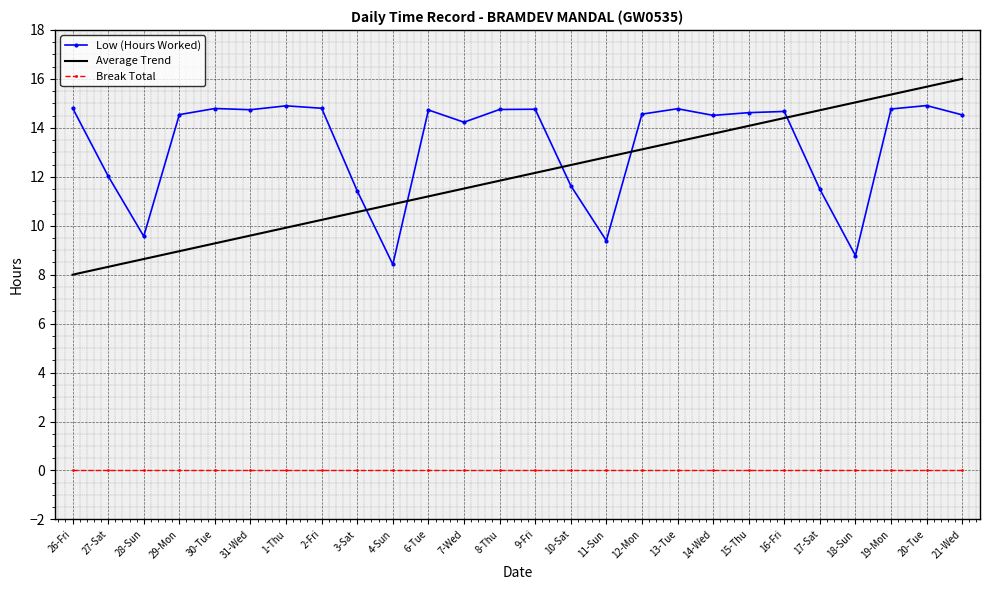

Rank the series at 4-Sun from lowest to highest value.

Break Total, Low (Hours Worked), Average Trend